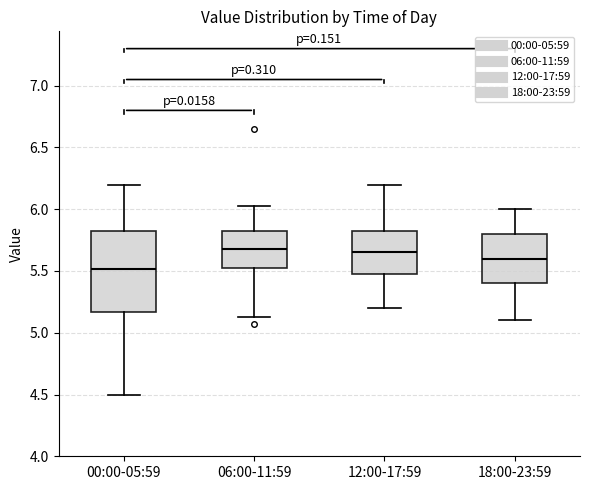

Where is the lower edge of the box for 18:00-23:59 on the y-axis? The values are not printed on the chart, so give them approximately, as read against the axis.

5.40